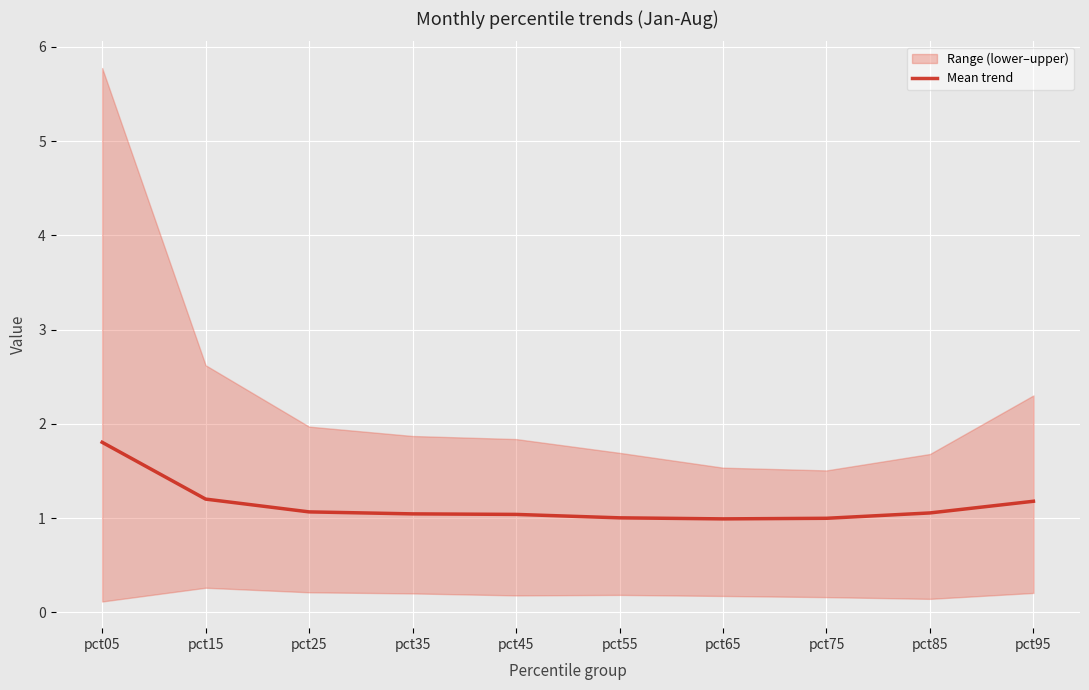

The chart shows a value of 0.5 at pct85. True or false?

False